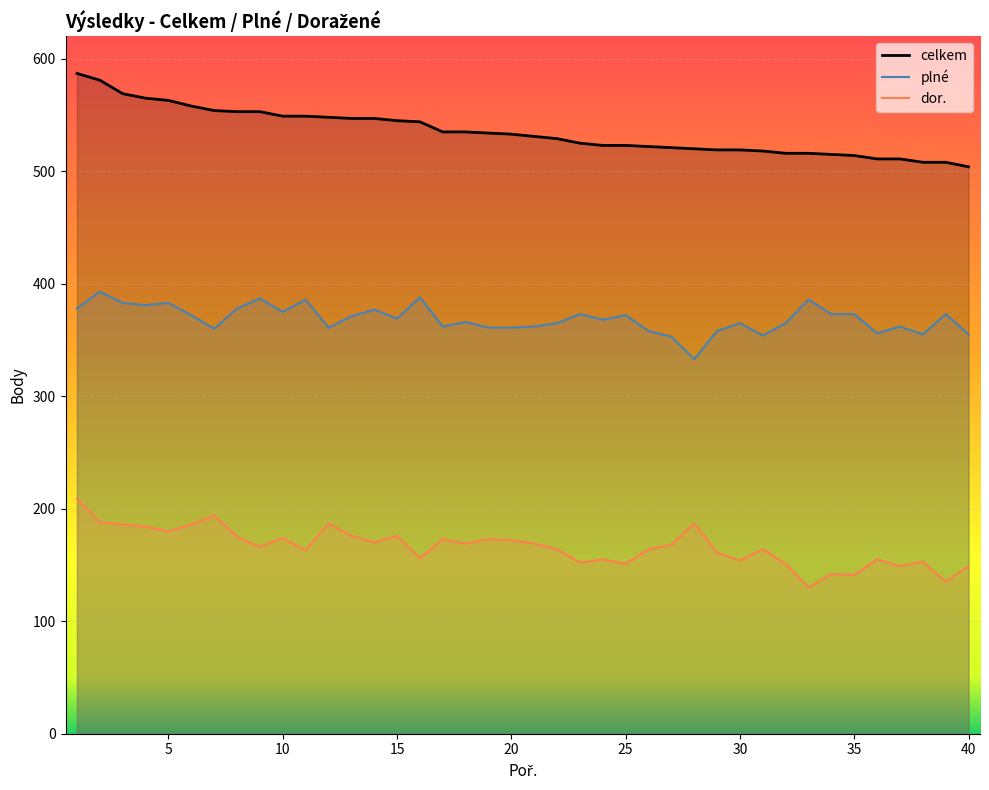

Is it true that plné equals 369 at 15?

True